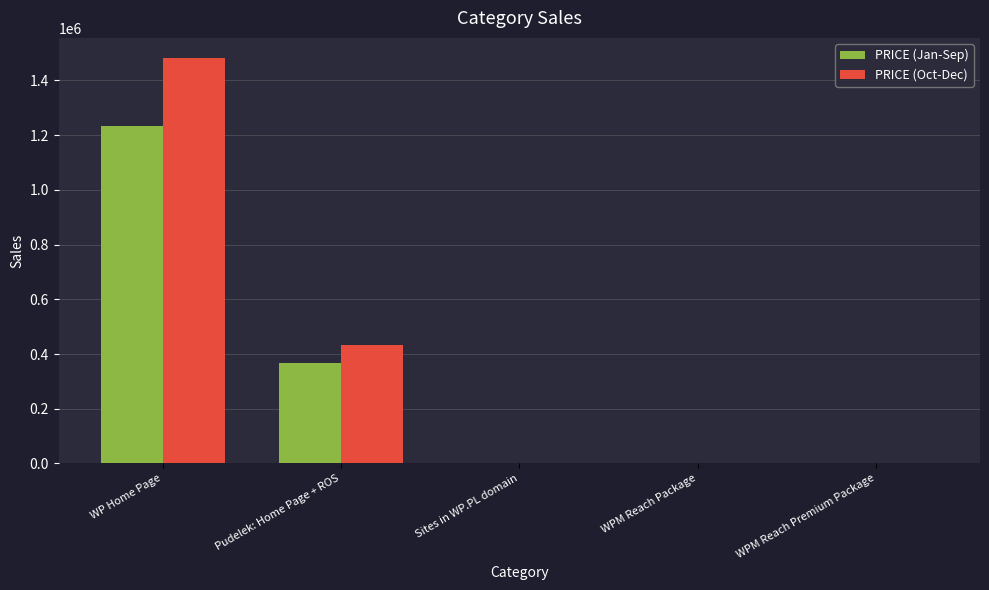

How many distinct data groups are displayed?

2